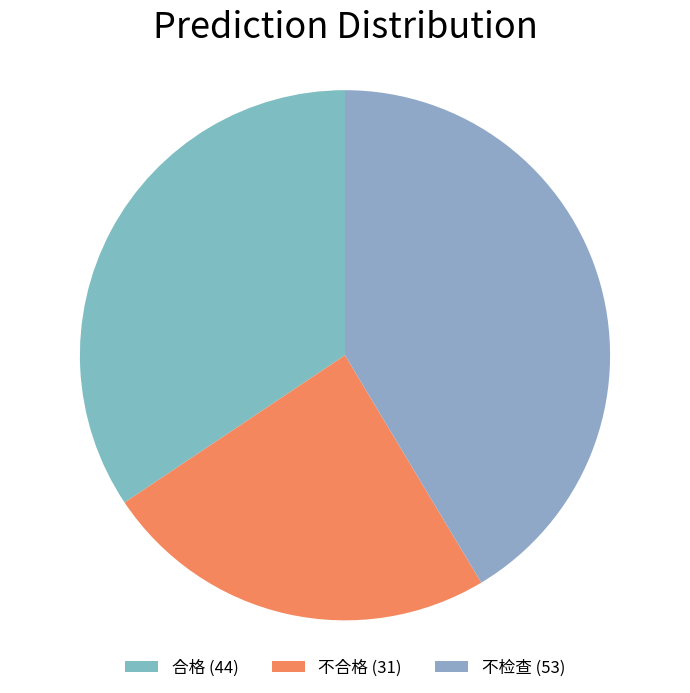

How much of the chart is everything except 合格?

65.6%